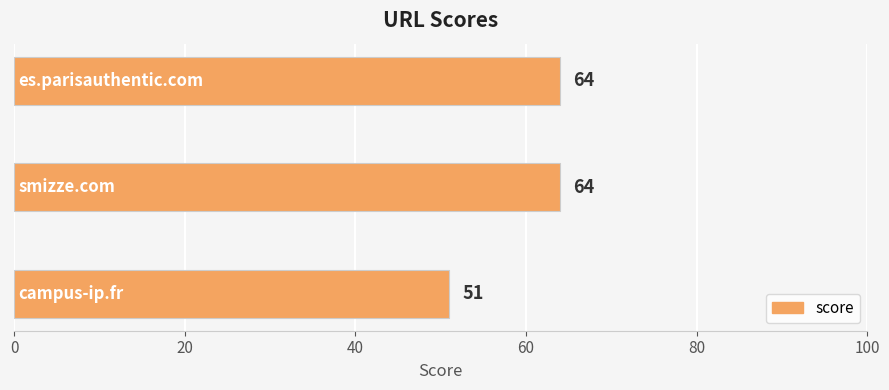

What is the average value?

60